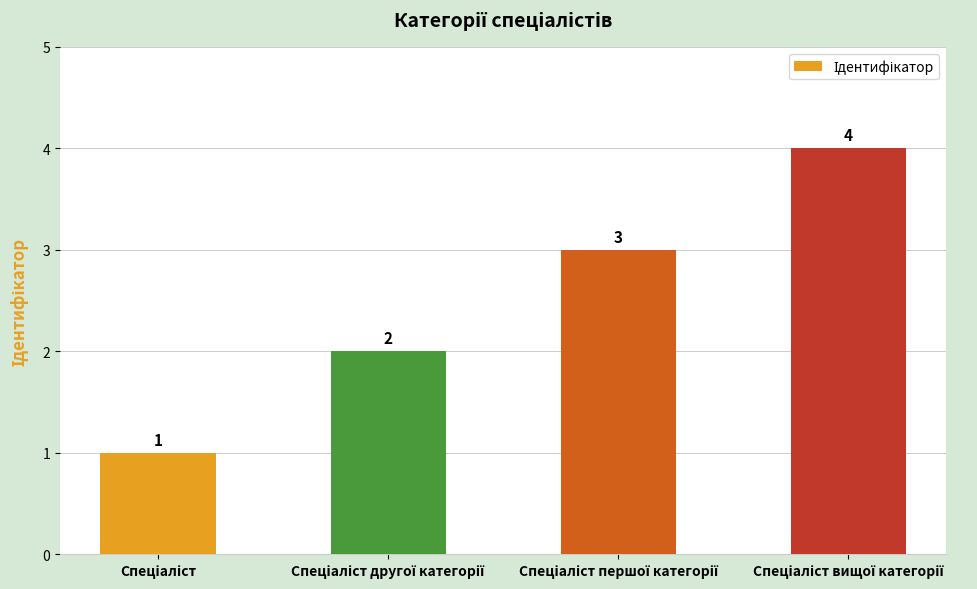

What is the maximum value shown in the chart?

4